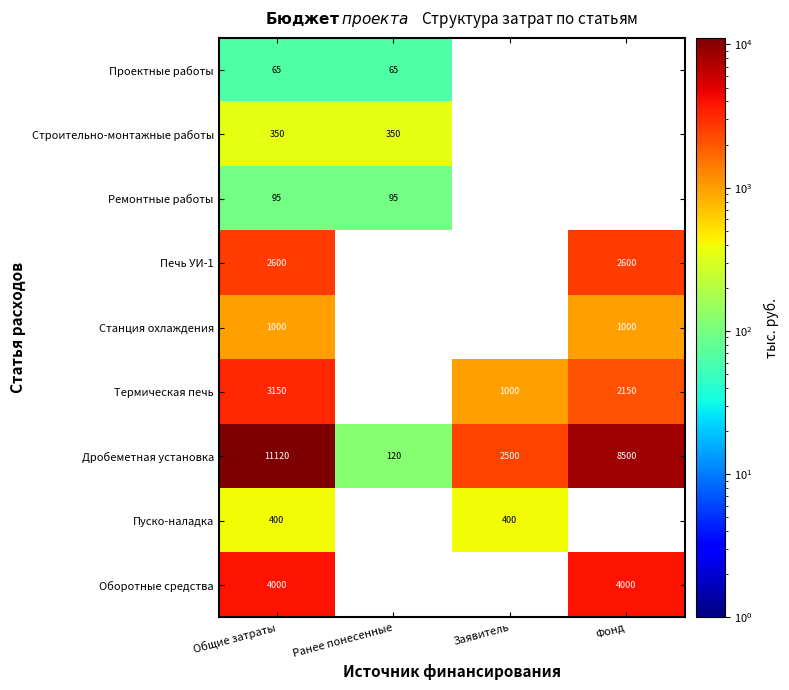

Is the value of Ремонтные работы at Общие затраты greater than the value of Дробеметная установка at Фонд?

No